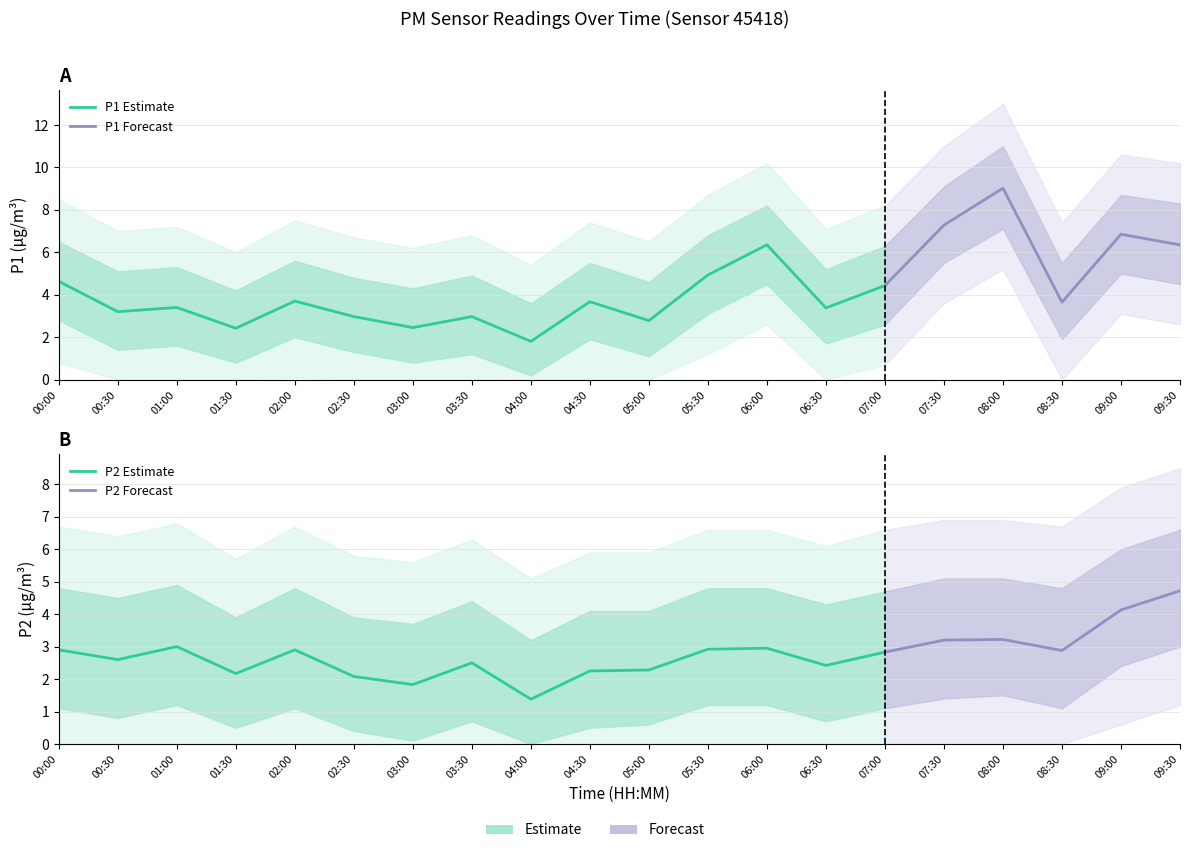

In P1, how many points are lower than both neighbors (excluding endpoints)?

7